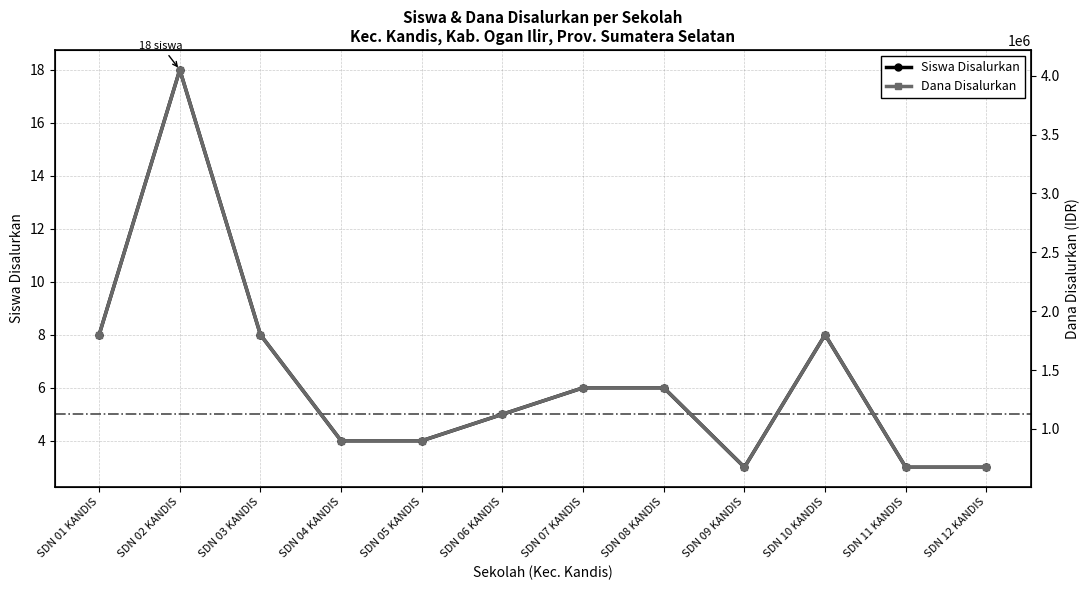

At which category is the sum across all series the highest?

SDN 02 KANDIS